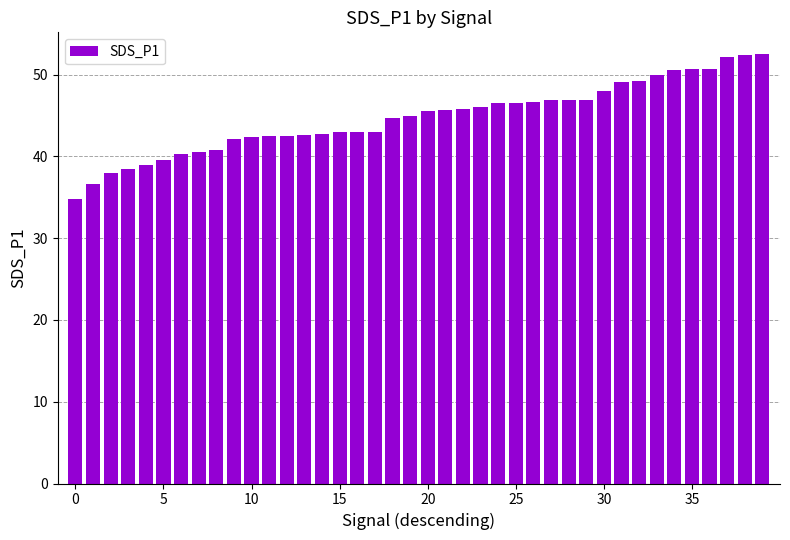

What is the average value?

44.7